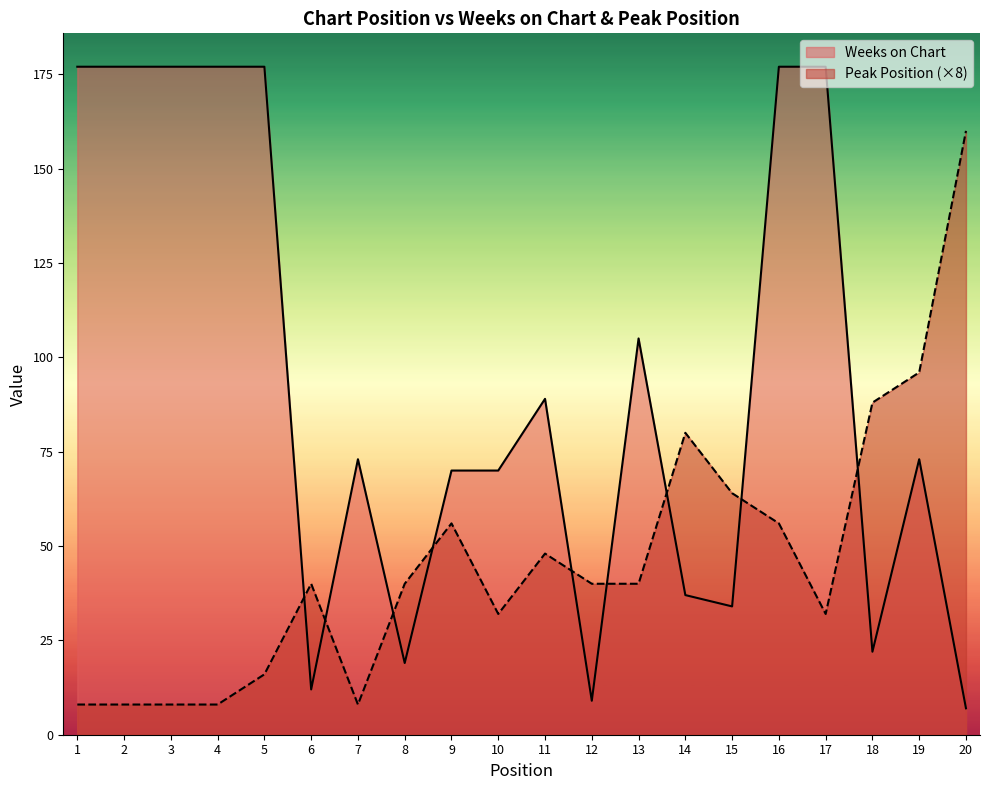

Which series has the widest spread of values?

Weeks on Chart